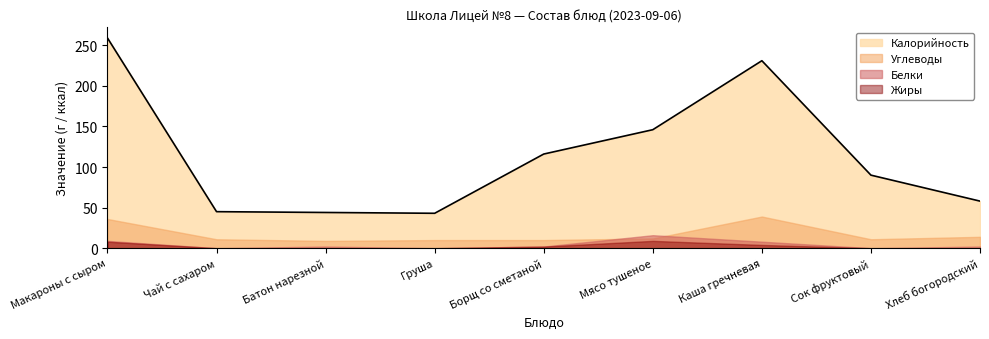

Reading left to right, list all the values displayed in this chart.

Калорийность: 259	45	44	43	116	146	231	90	58
Белки: 9	0	2	0	2	16	8	0	2
Жиры: 8	0	0	0	2	9	4	0	0
Углеводы: 36	11	9	10	10	12	39	11	14